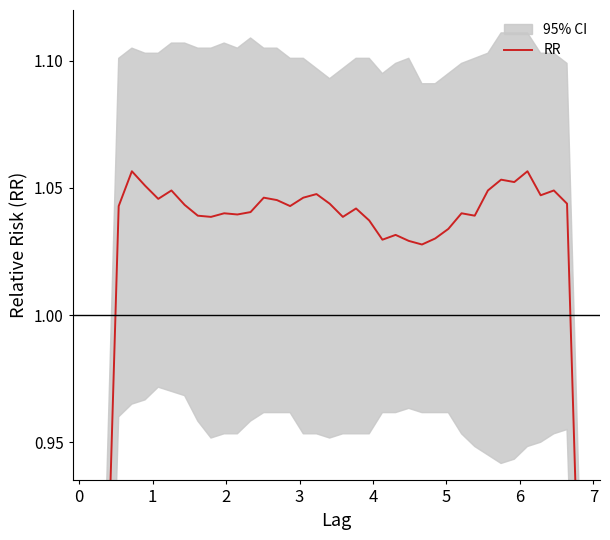

What is the difference between the second highest and minimum values?

0.5